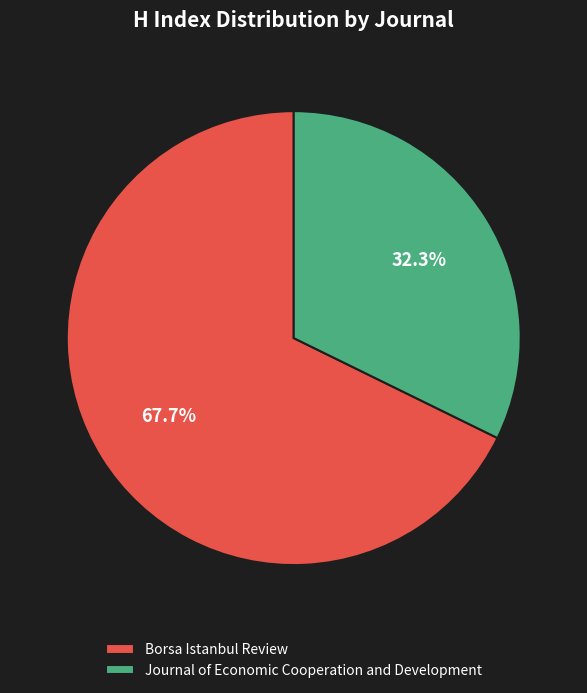

How many slices are in this pie chart?

2